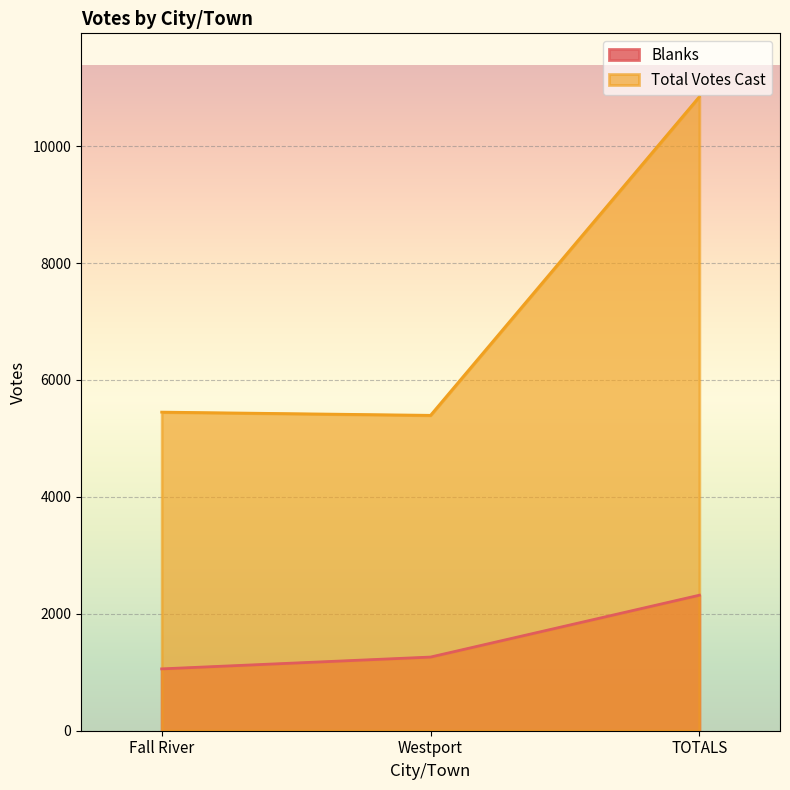

Count the number of data series in this chart.

2